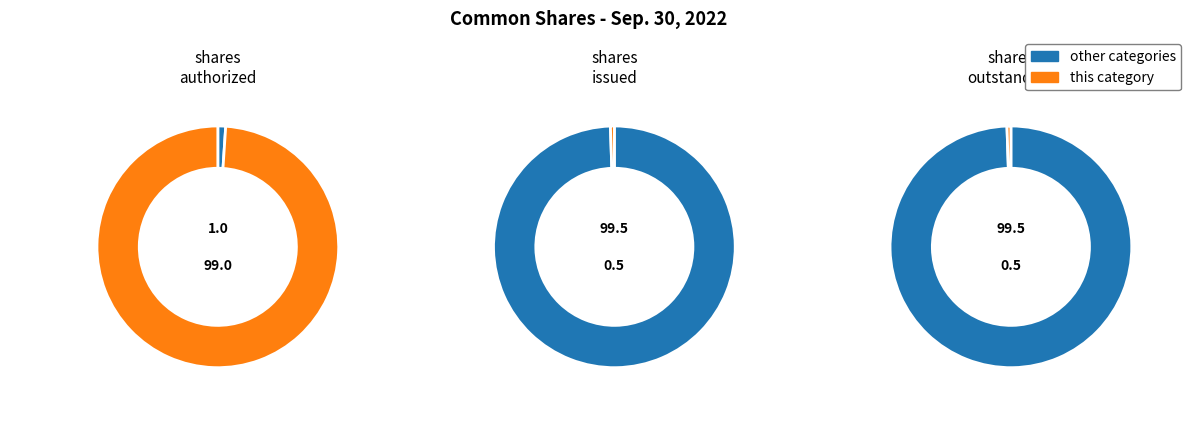

To the nearest percent, what is the average slice percentage?

33%